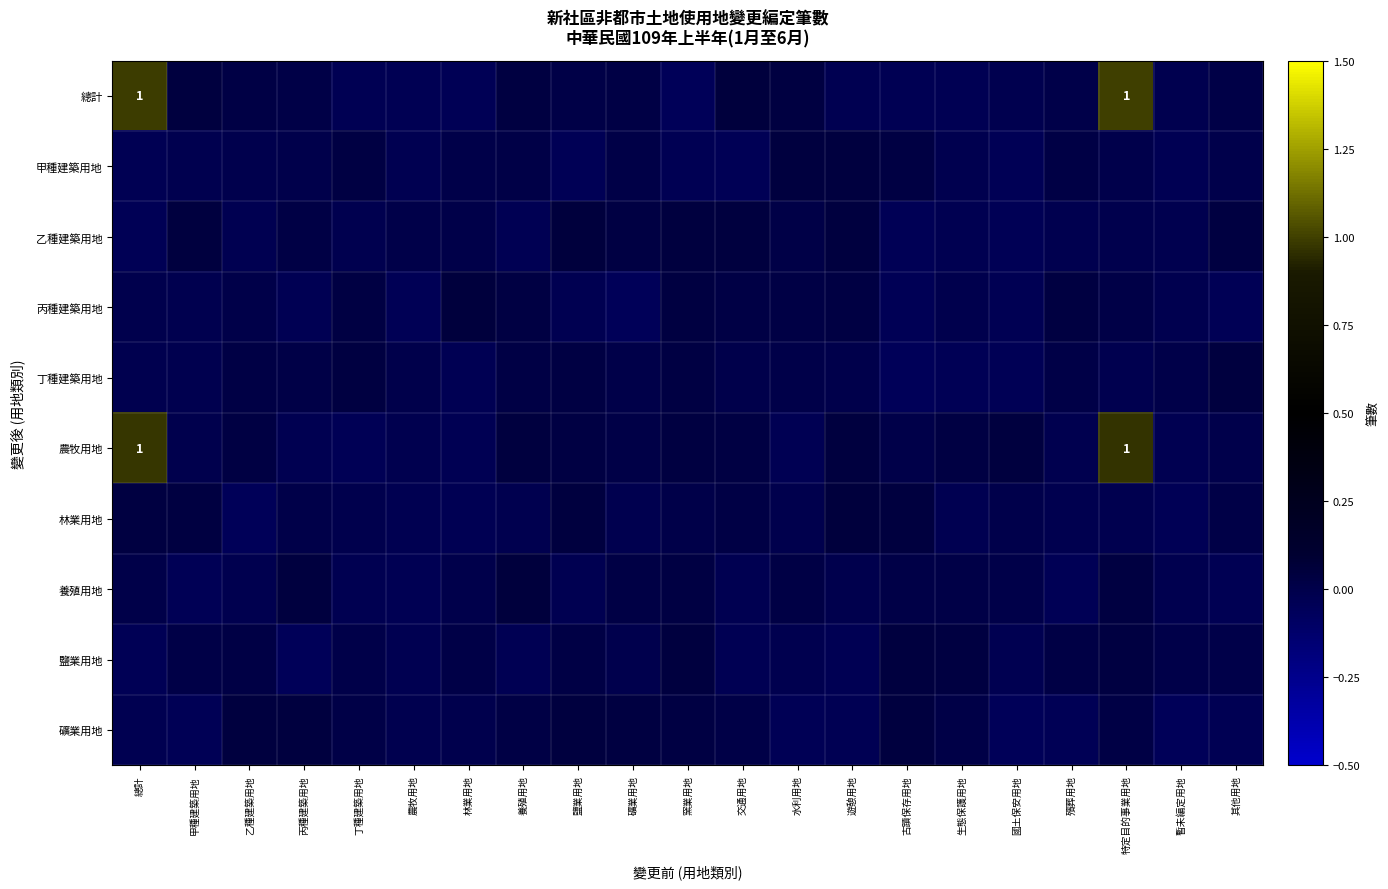

Between 生態保護用地 and 特定目的事業用地, which series saw the biggest shift?

總計